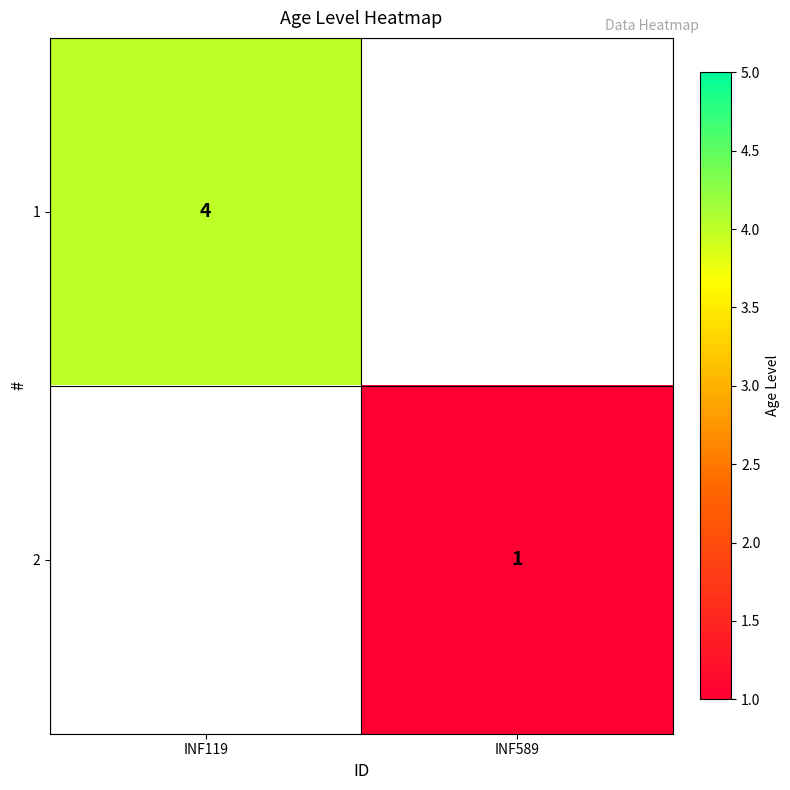

How many series are shown in this chart?

2